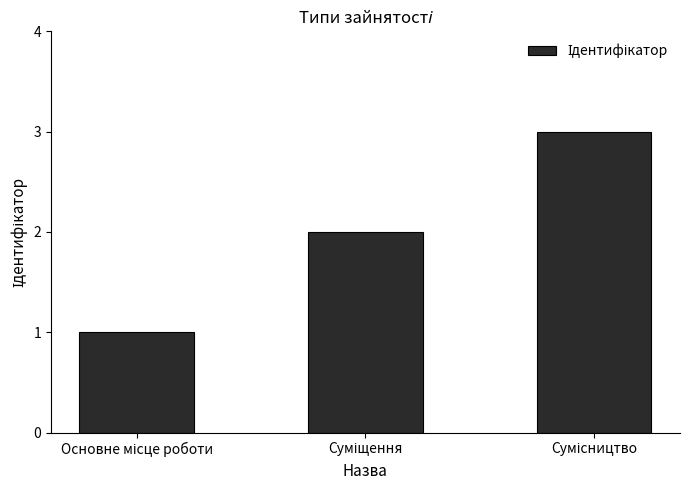

Are the bars grouped side by side (vs. stacked)?

No